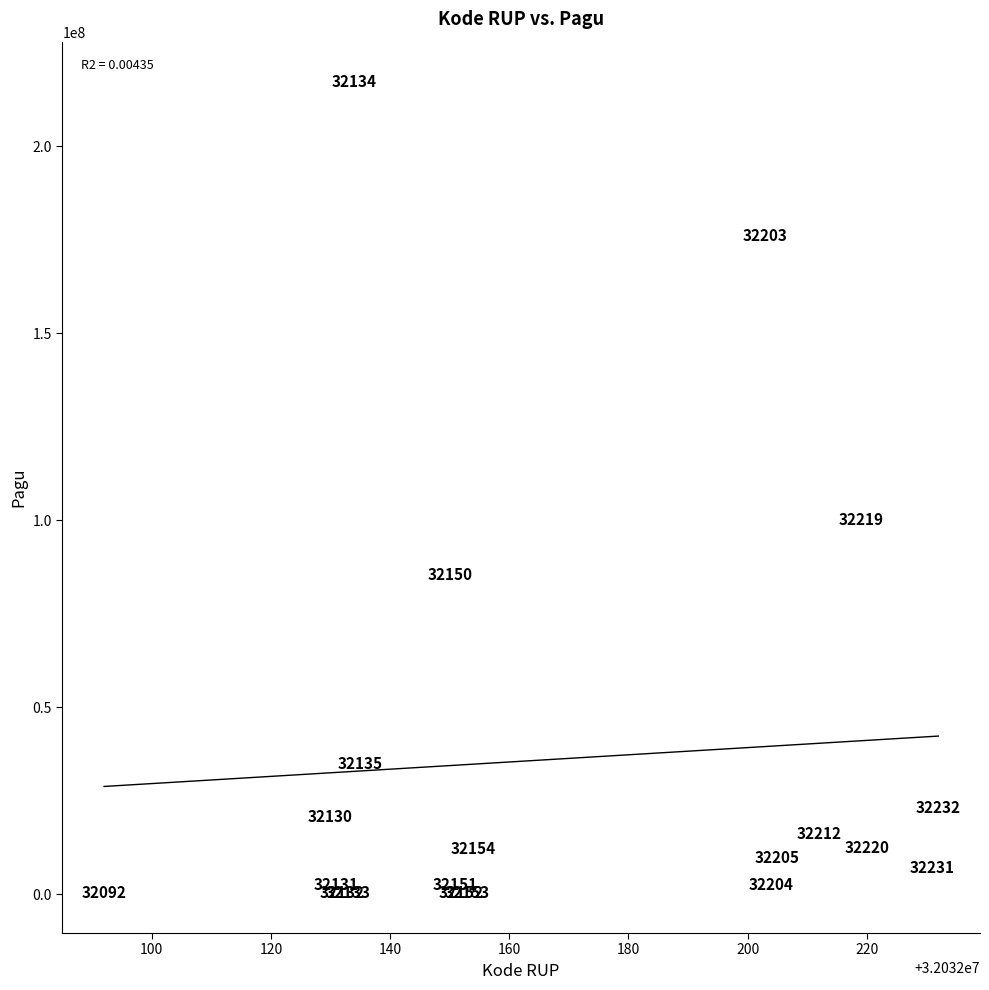

What Y value in the scatter plot is closest to 108800000?

99958000